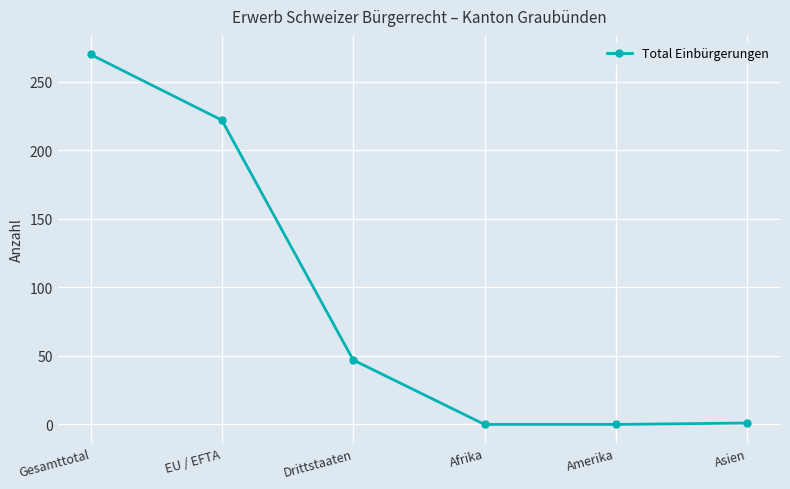

How many lines are shown in the chart?

1